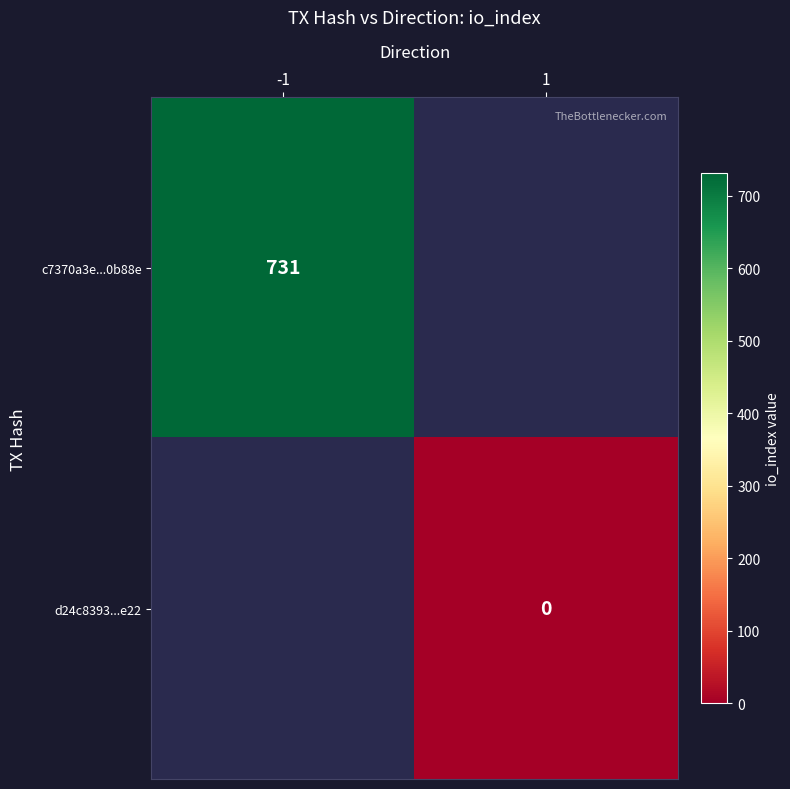

The c7370a3e...0b88e series shows 434 at -1. True or false?

False